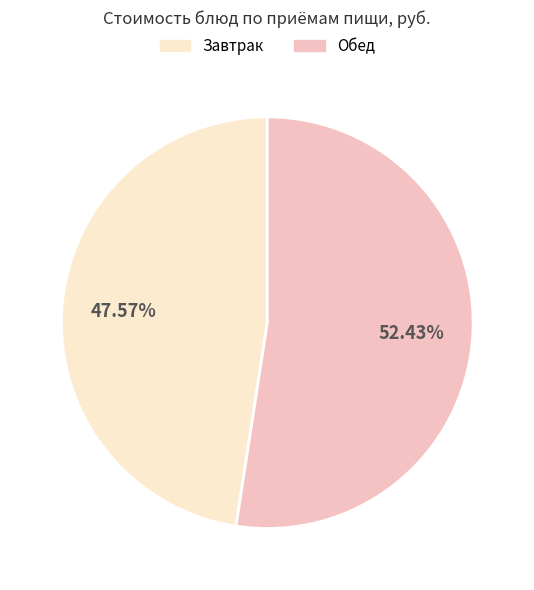

Count the number of slices in the pie.

2